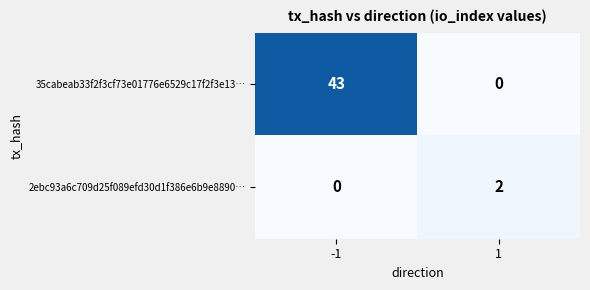

At how many categories does at least one series exceed 19?

1